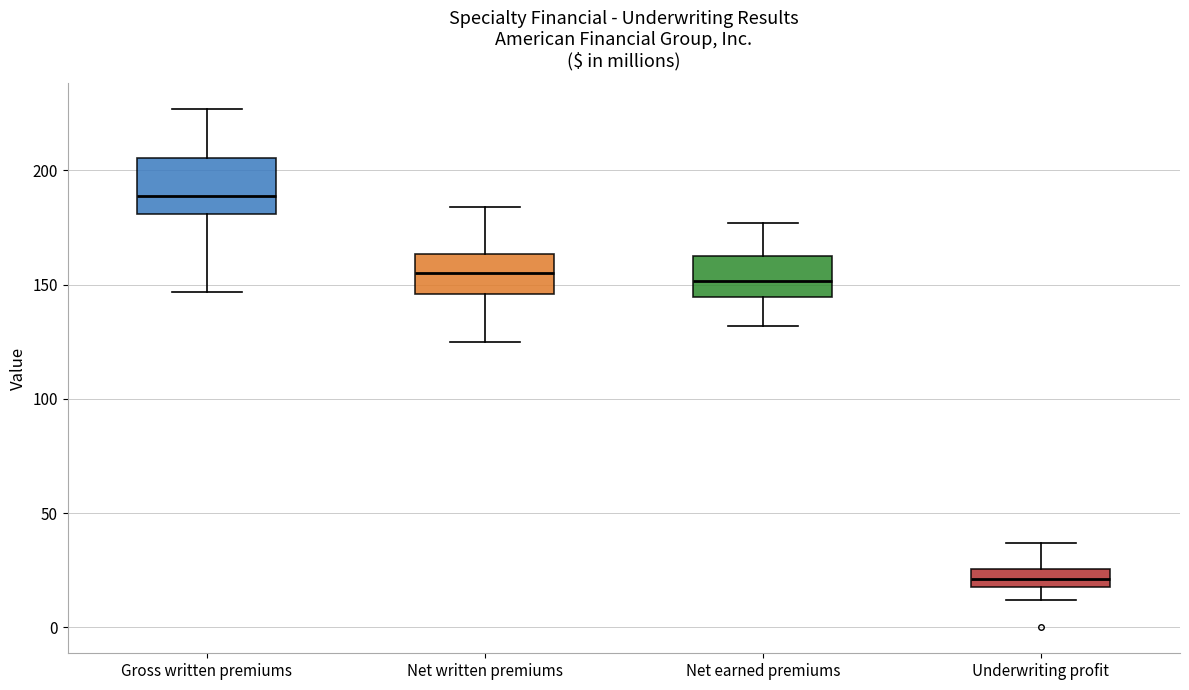

Where does the upper whisker of the box for Net earned premiums end on the y-axis? The values are not printed on the chart, so give them approximately, as read against the axis.

175